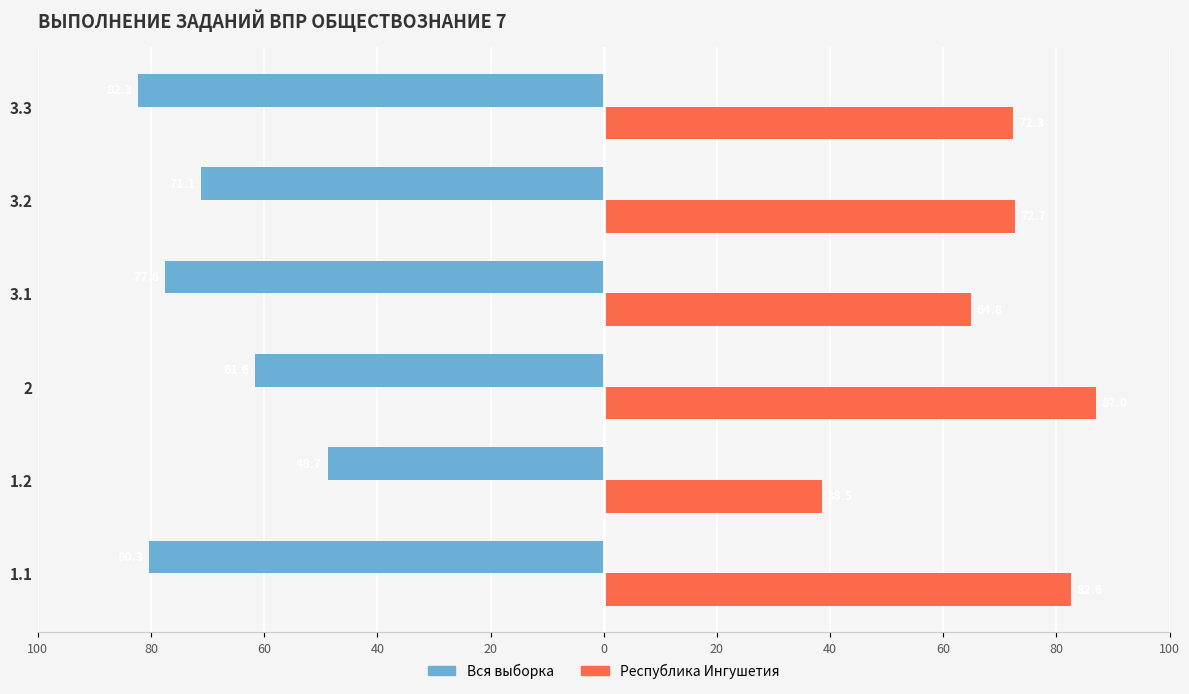

What is the value of the Республика Ингушетия bar at the 6th from the left?

72.3